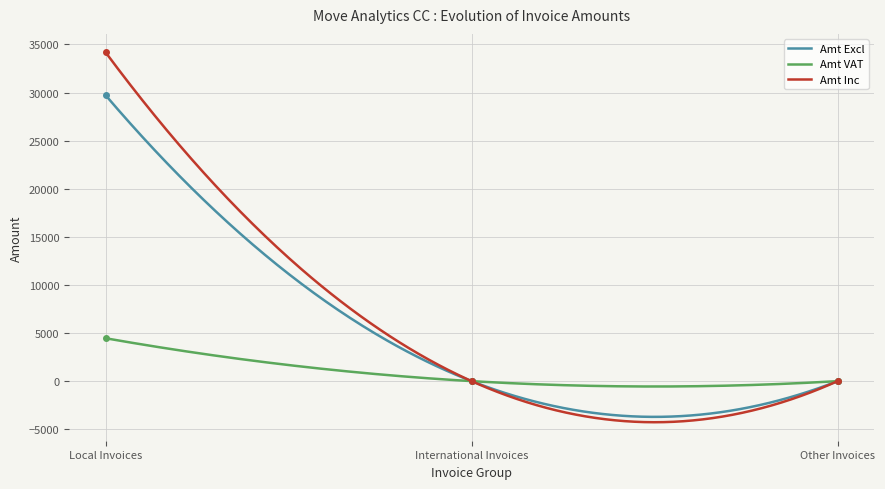

True or false: Amt VAT has a value of 2442.5 at Local Invoices.

False